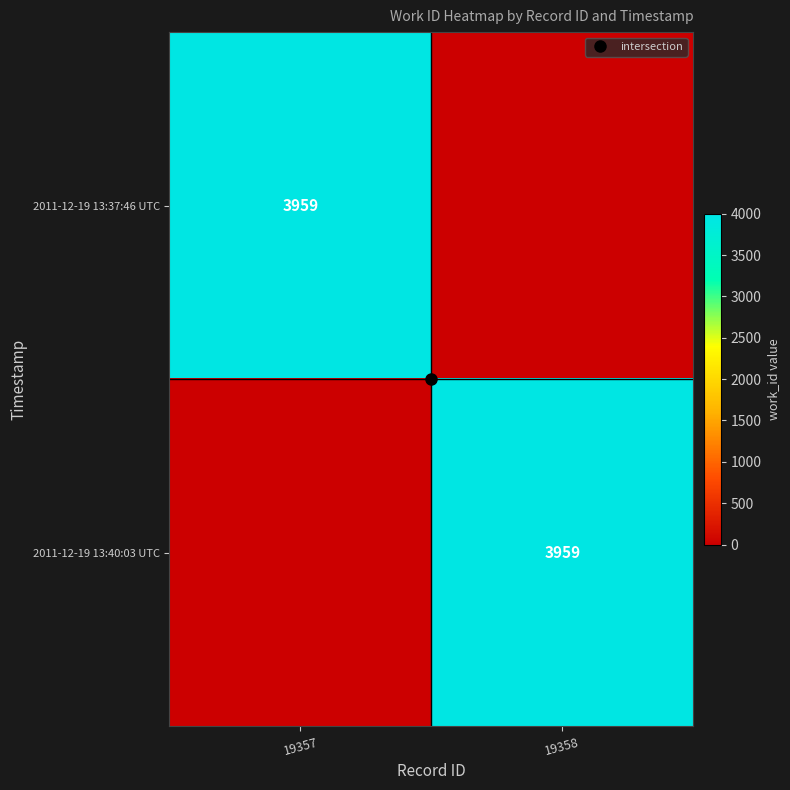

What is the spread (max minus min) of values at 19358?

3959